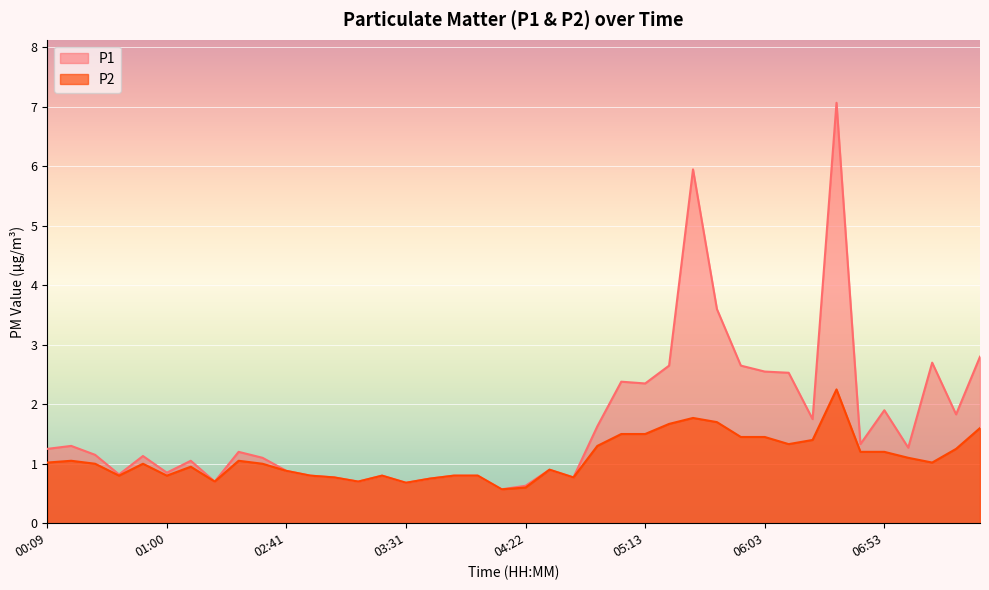

True or false: P2 has a value of 0.6 at 04:22.

True